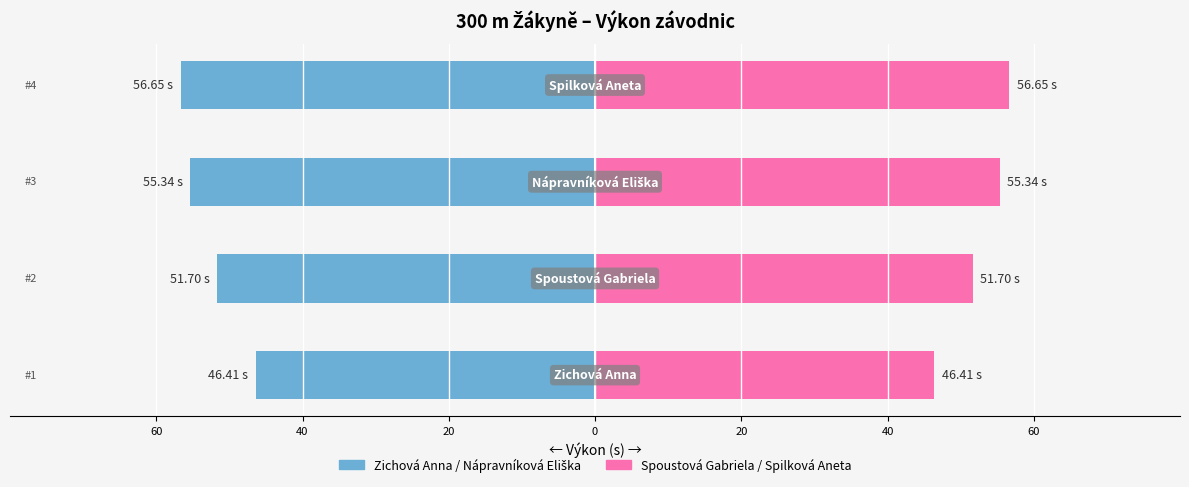

What is the sum of the Výkon (s) values at 0 and 40?

108.3